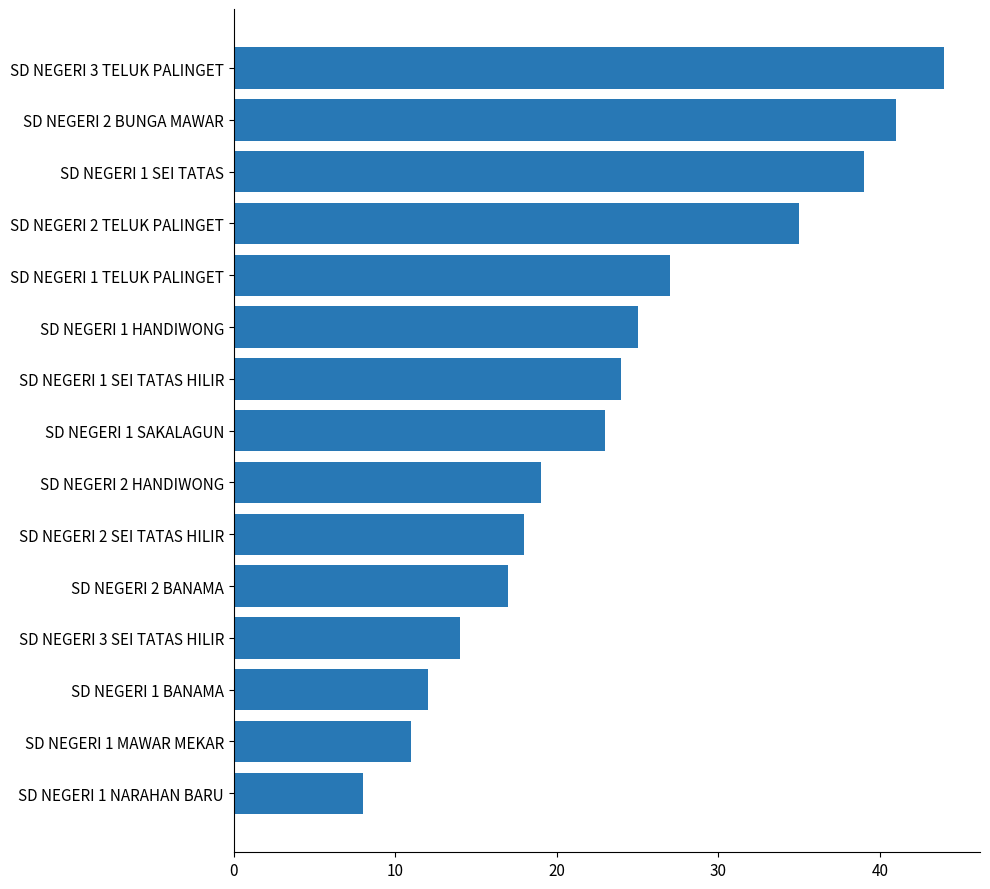

List the labels in order of value, smallest first.

SD NEGERI 1 NARAHAN BARU, SD NEGERI 1 MAWAR MEKAR, SD NEGERI 1 BANAMA, SD NEGERI 3 SEI TATAS HILIR, SD NEGERI 2 BANAMA, SD NEGERI 2 SEI TATAS HILIR, SD NEGERI 2 HANDIWONG, SD NEGERI 1 SAKALAGUN, SD NEGERI 1 SEI TATAS HILIR, SD NEGERI 1 HANDIWONG, SD NEGERI 1 TELUK PALINGET, SD NEGERI 2 TELUK PALINGET, SD NEGERI 1 SEI TATAS, SD NEGERI 2 BUNGA MAWAR, SD NEGERI 3 TELUK PALINGET